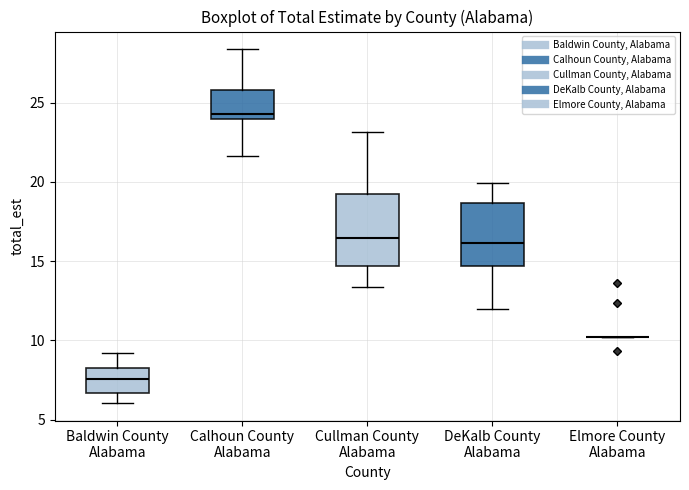

Reading left to right, transcribe this box plot: for each box, give where its median line is, the range the box spans, and where its two whiskers end, as read against the y-axis. The values are not printed on the chart, so give them approximately, as read against the axis.

Baldwin County Alabama: median 7.5, box 6.5 to 8.0, whiskers 6.0 to 9.0
Calhoun County Alabama: median 24.5, box 24.0 to 26.0, whiskers 21.5 to 28.5
Cullman County Alabama: median 16.5, box 14.5 to 19.0, whiskers 13.5 to 23.0
DeKalb County Alabama: median 16.0, box 14.5 to 18.5, whiskers 12.0 to 20.0
Elmore County Alabama: box collapsed to a line at 10.0, whiskers 10.0 to 10.0